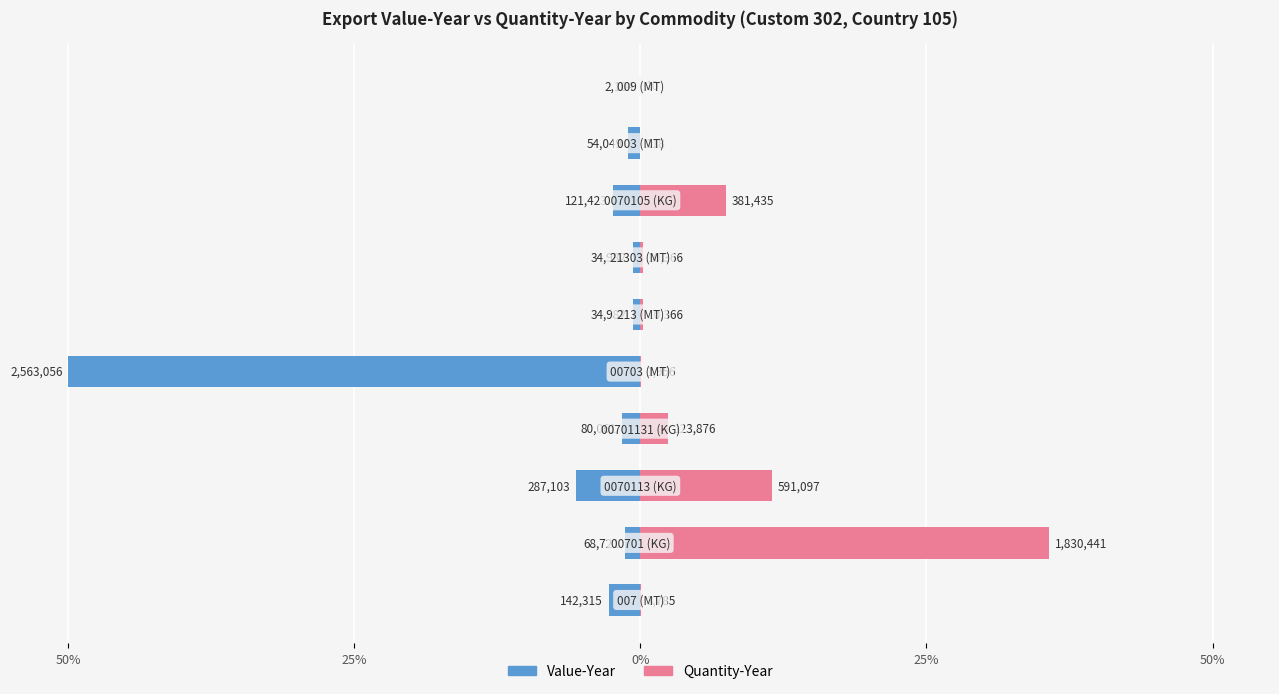

Where does the Value-Year series first go above -1?

5